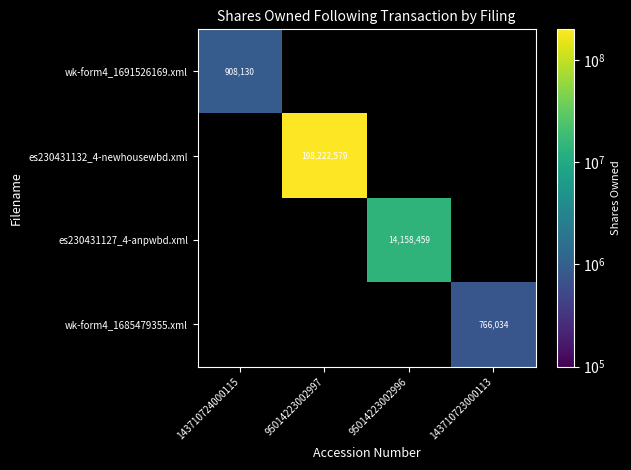

True or false: es230431132_4-newhousewbd.xml has a value of 198222579 at 95014223002997.

True